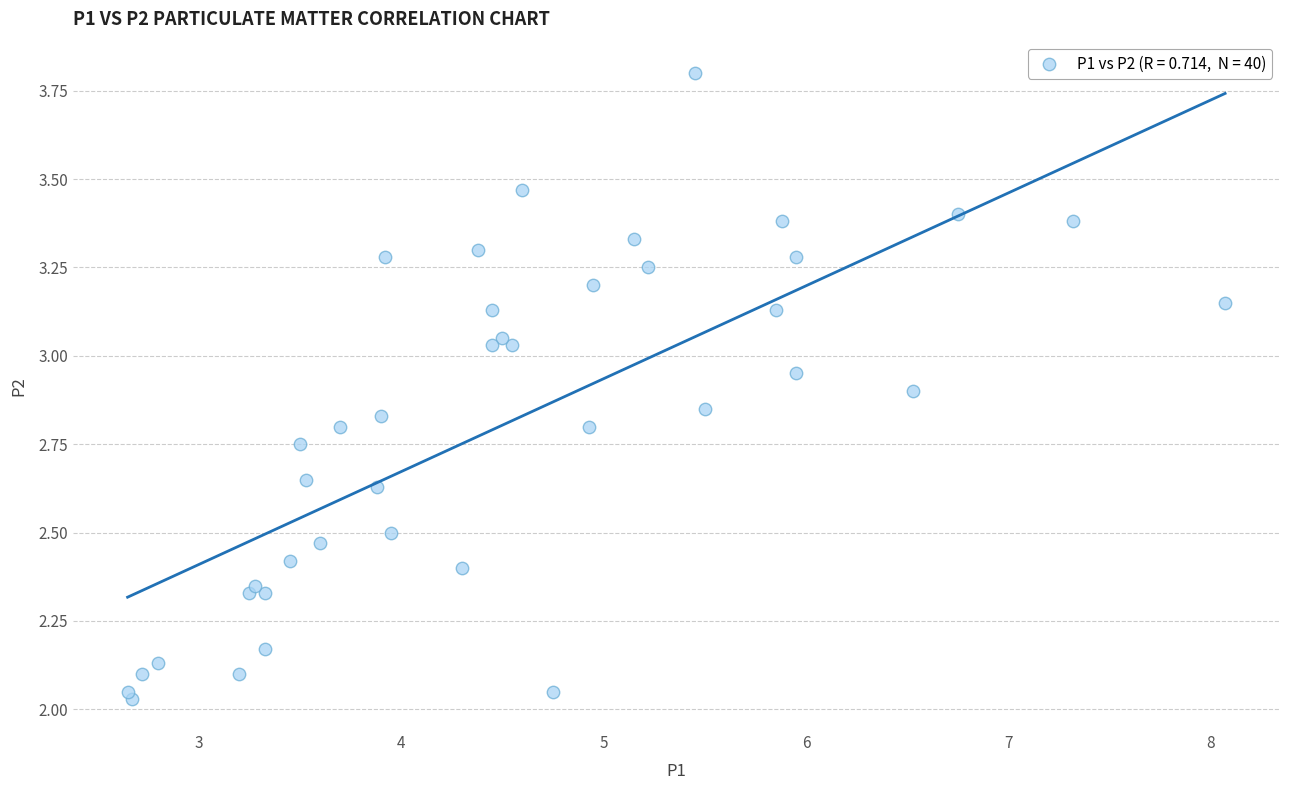

What is the range of X values (max minus min)?

5.4